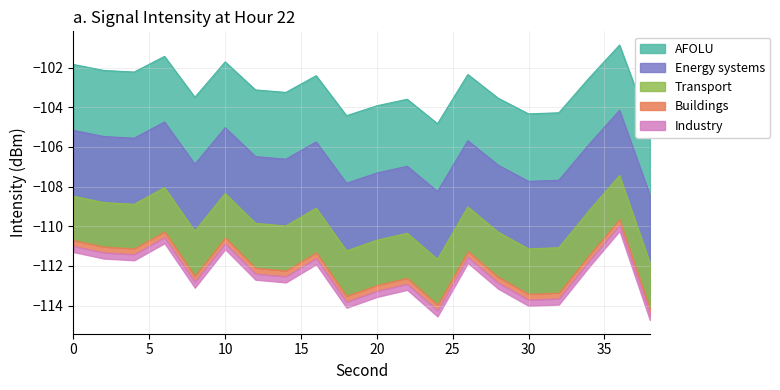

At which category does Max Intensity reach its first local valley?

4